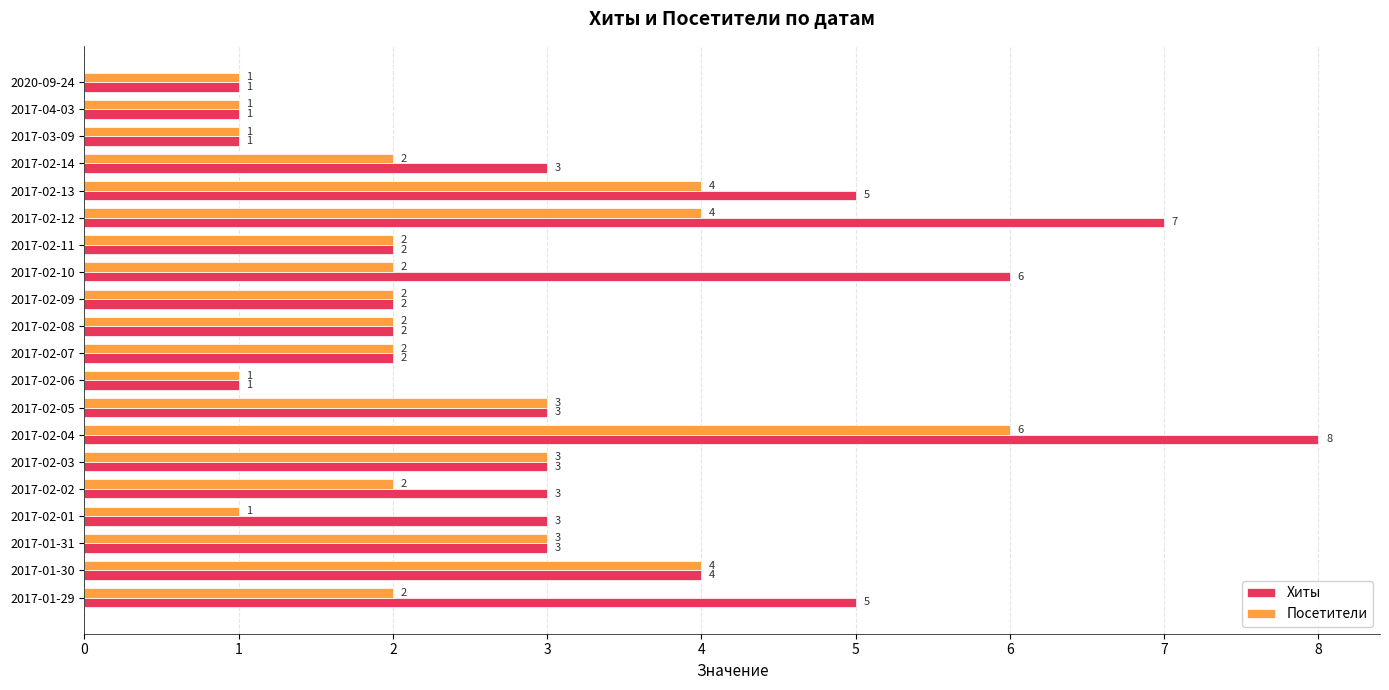

What is the highest value of the Посетители series?

6